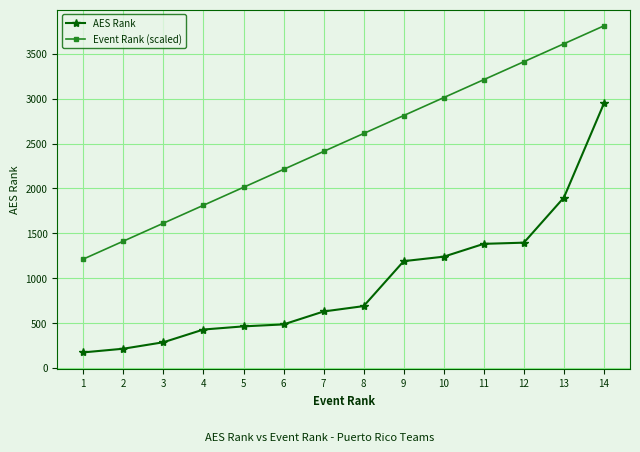

Which label corresponds to the largest value in the chart?

14